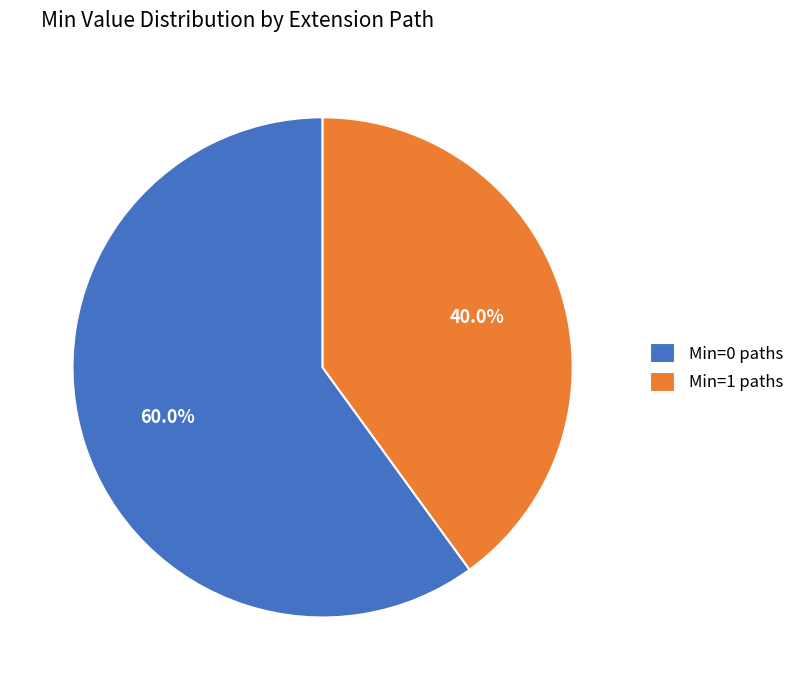

To the nearest percent, what is the difference between the largest and smallest slice percentages?

20%